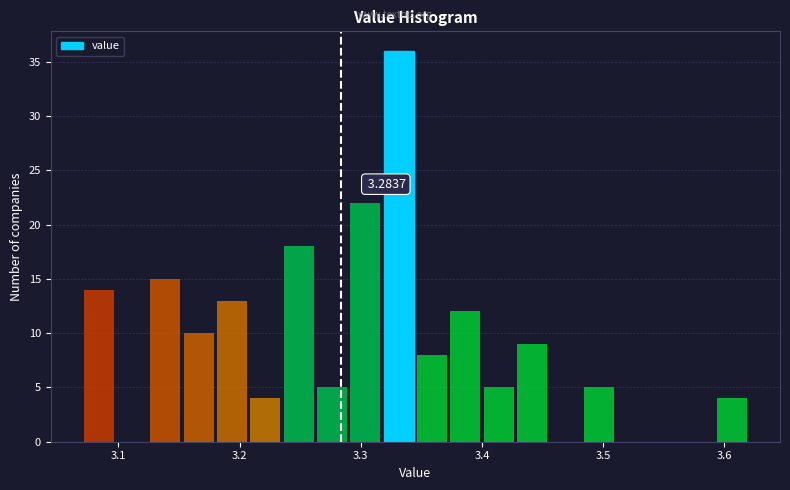

Read against the x-axis, roughly where is the centre of the tallest bar?

3.33